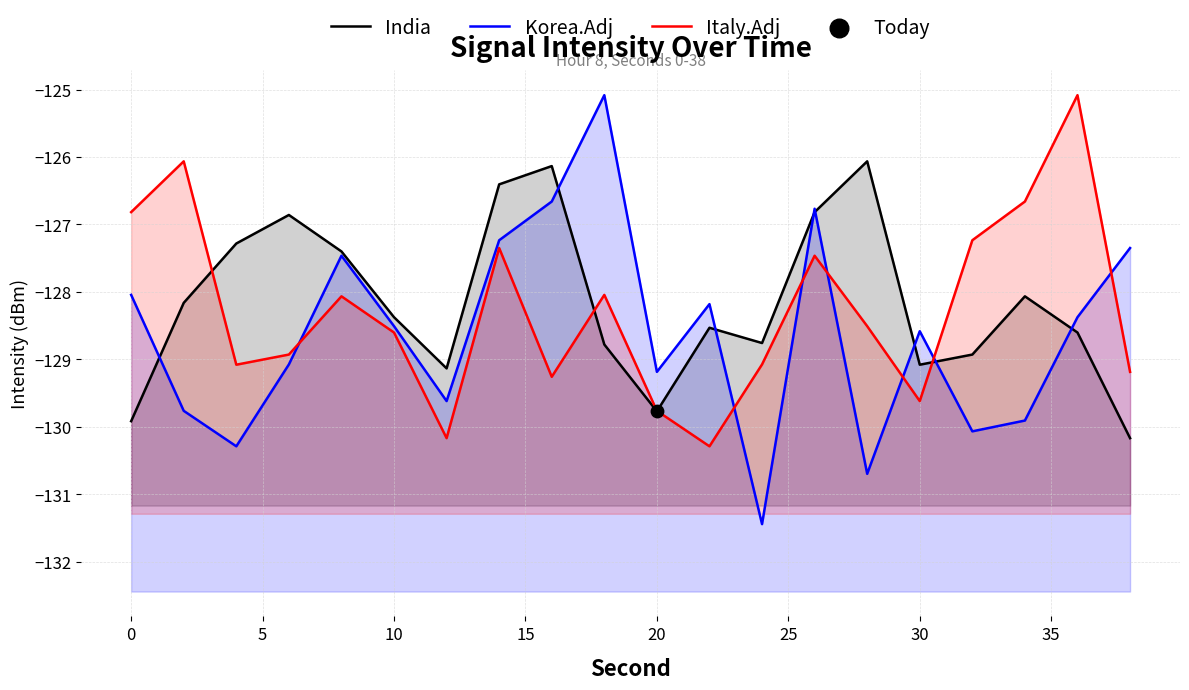

Which series reaches the minimum Y coordinate?

Korea.Adj